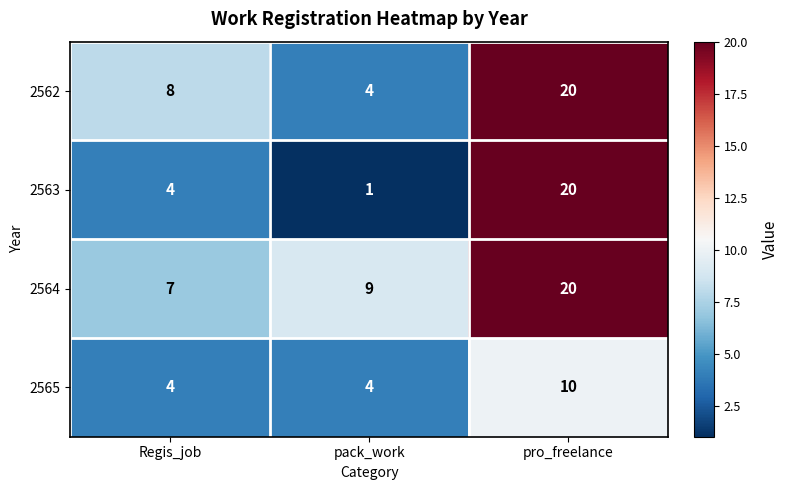

Reading left to right, list all the values displayed in this chart.

2562: 8	4	20
2563: 4	1	20
2564: 7	9	20
2565: 4	4	10